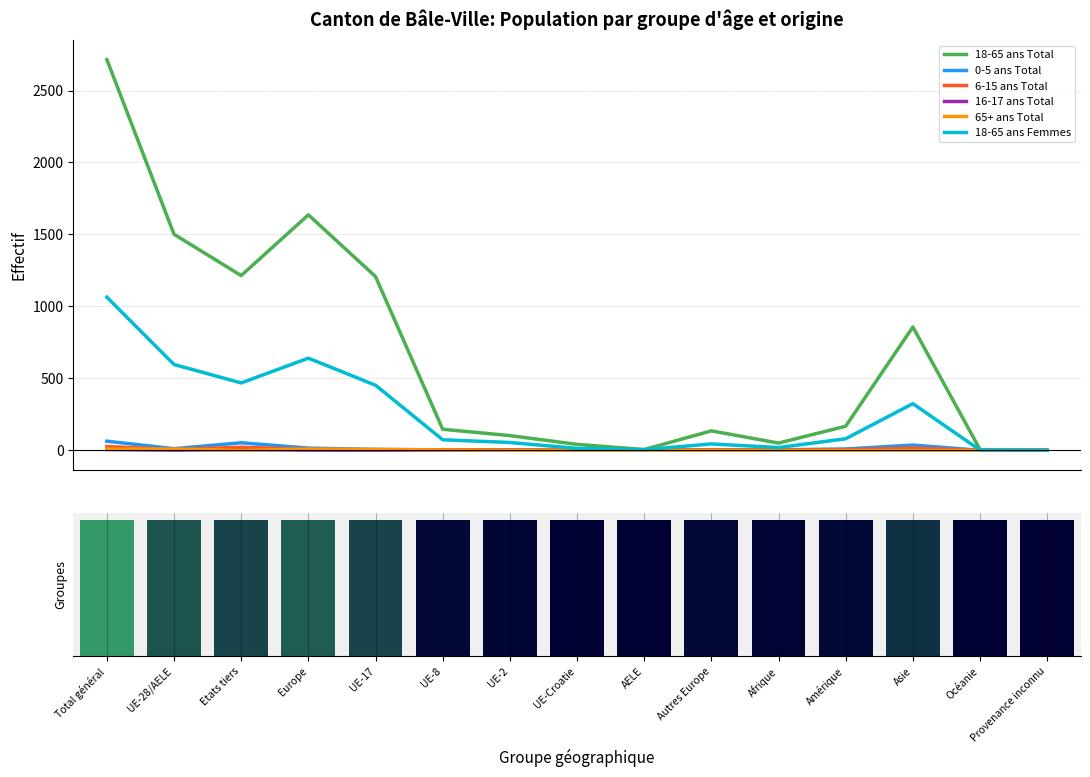

Between UE-8 and Asie, which is larger?

UE-8